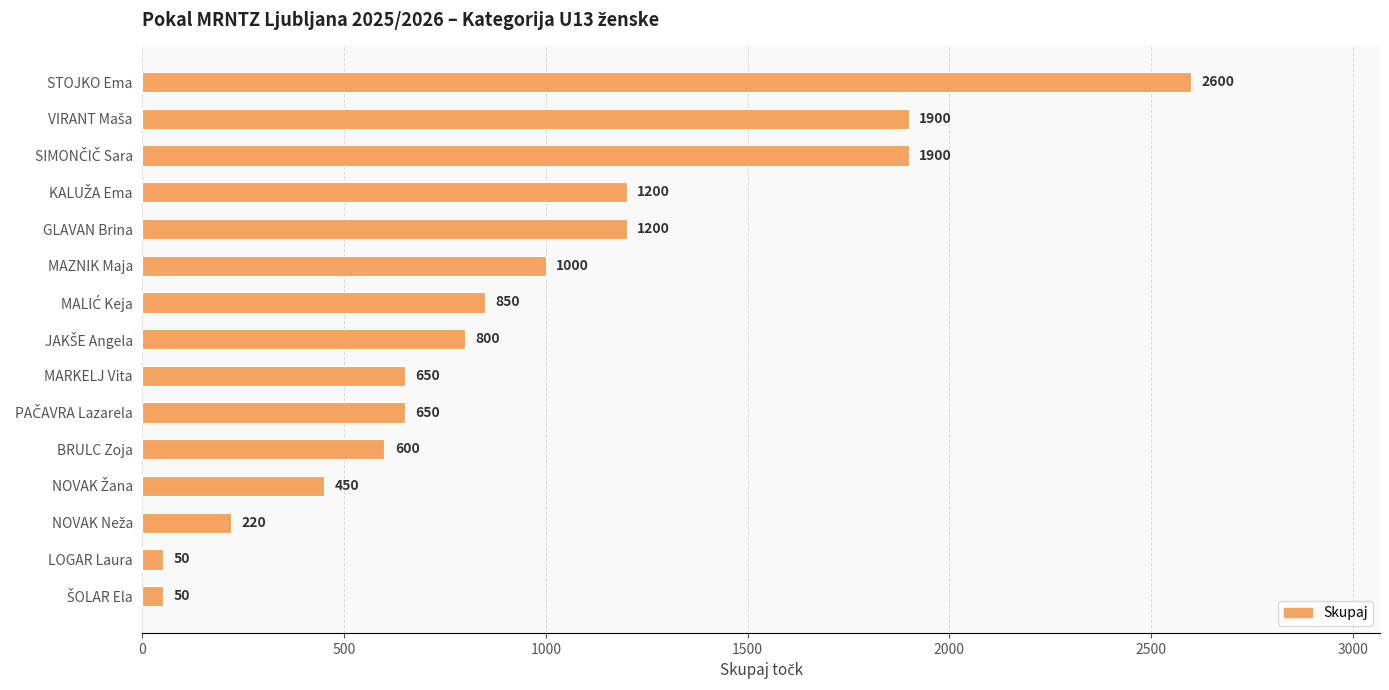

What is the greatest value displayed?

2600